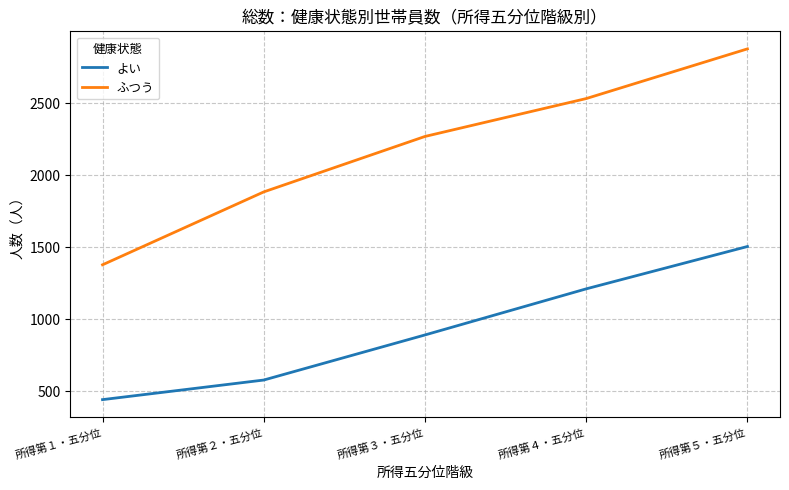

Does the chart have visible grid lines?

Yes